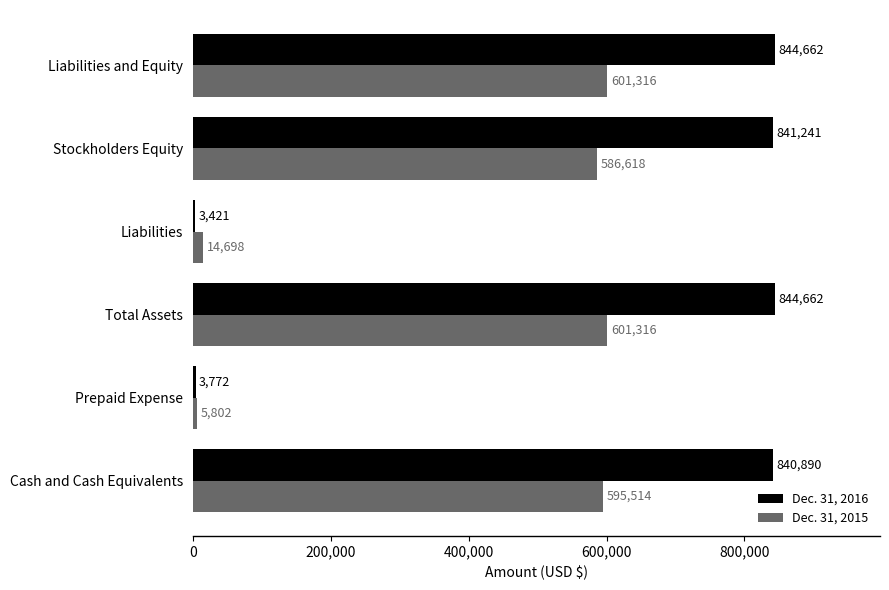

Where is Dec. 31, 2016 nearest to the value 424041?

Cash and Cash Equivalents